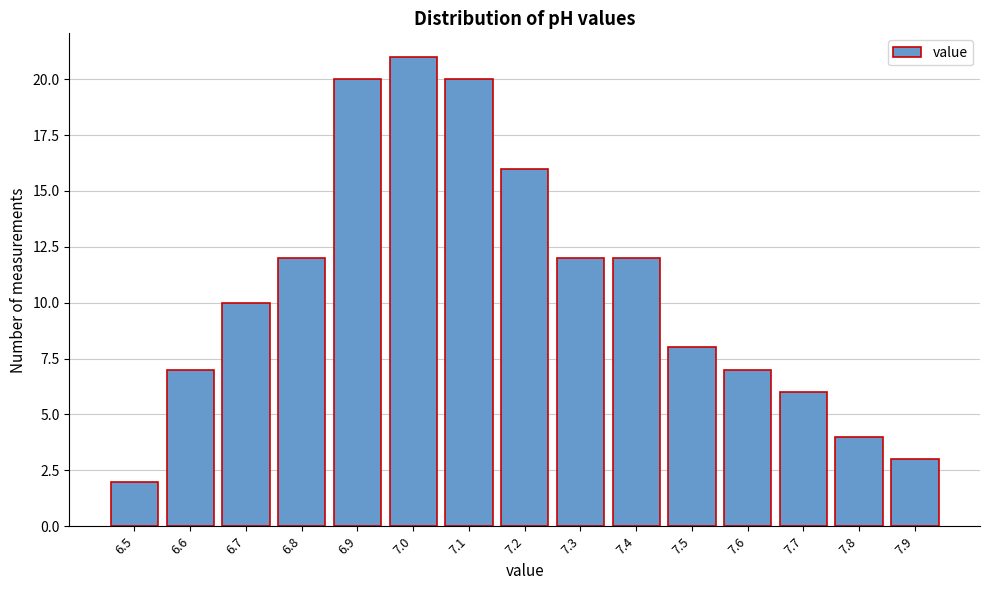

Reading left to right, extract all data points from this chart.

6.5=2	6.6=7	6.7=10	6.8=12	6.9=20	7.0=21	7.1=20	7.2=16	7.3=12	7.4=12	7.5=8	7.6=7	7.7=6	7.8=4	7.9=3